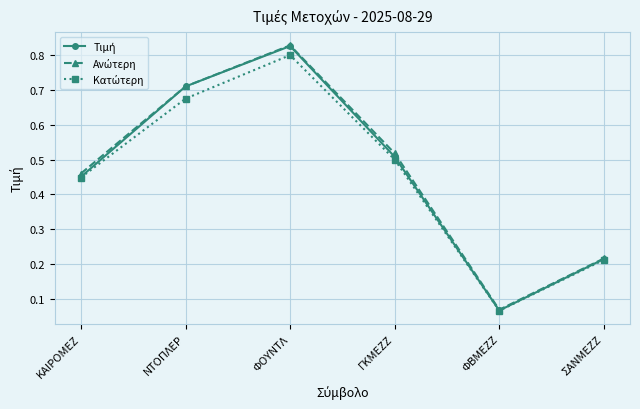

At how many categories does at least one series exceed 0?

6